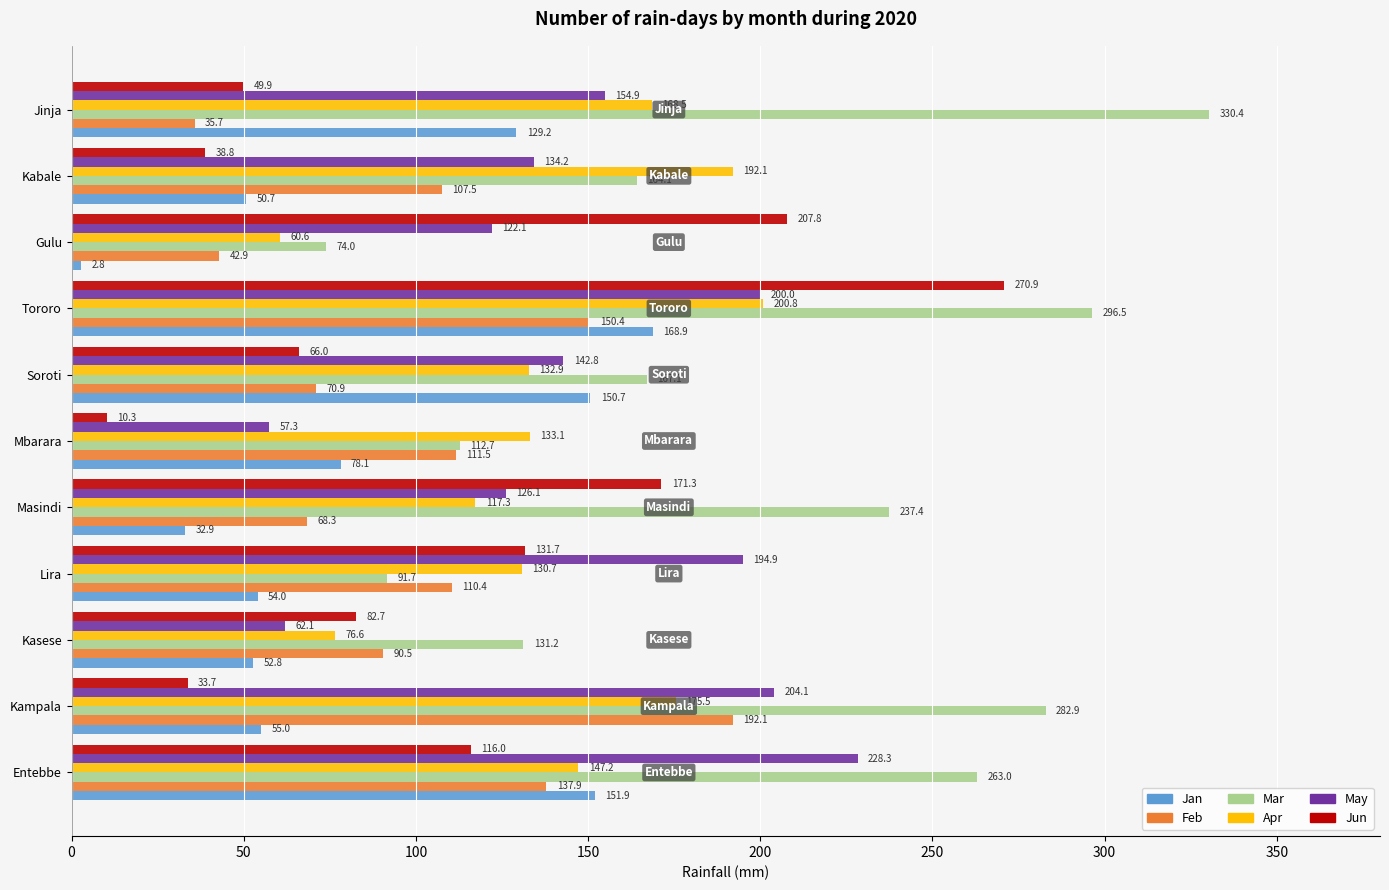

What is the total value across all series at Jinja?

868.6